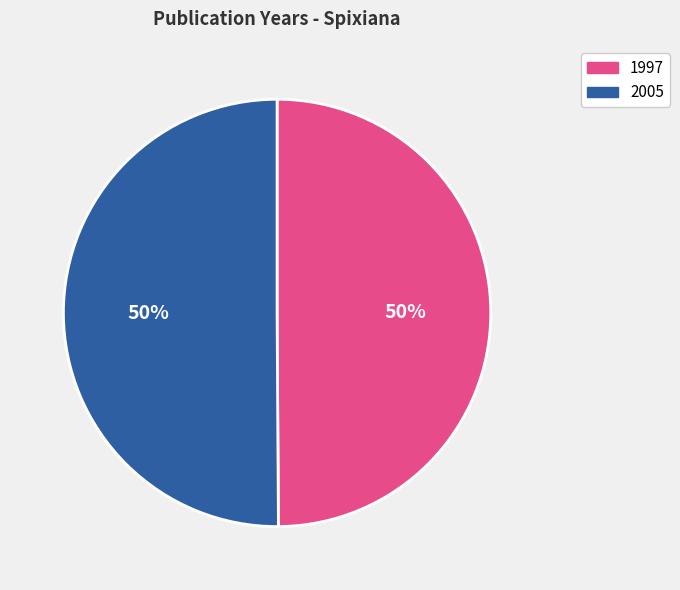

How many slices are in this pie chart?

2